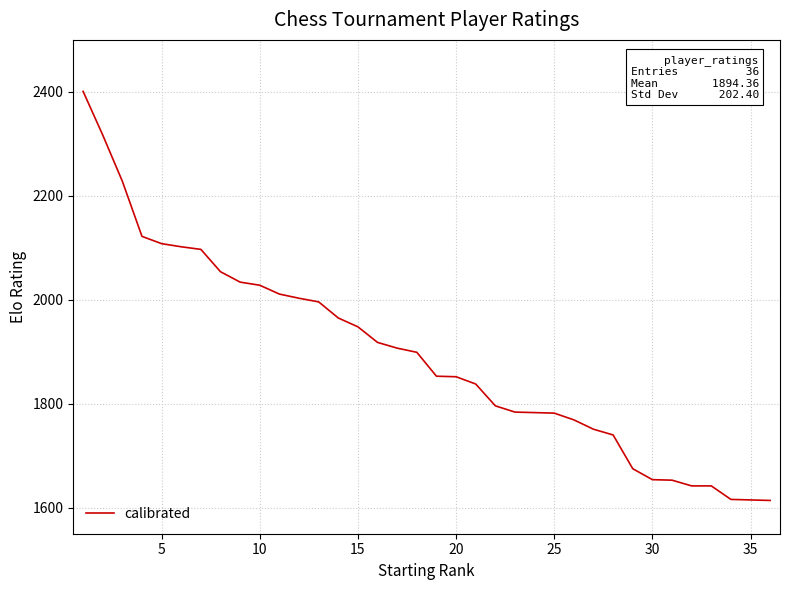

What is the greatest value displayed?

2401